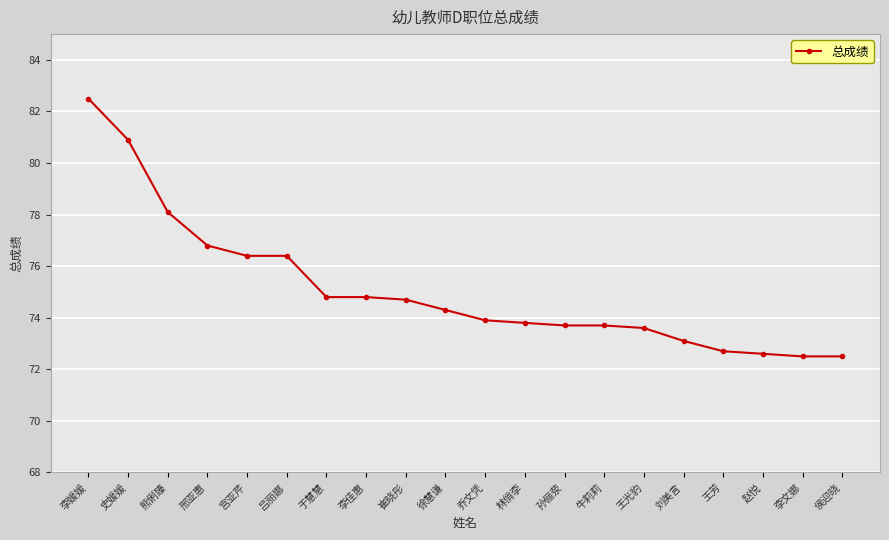

Approximately how many times larger is the value at 于慧慧 compared to 李媛媛?

0.9